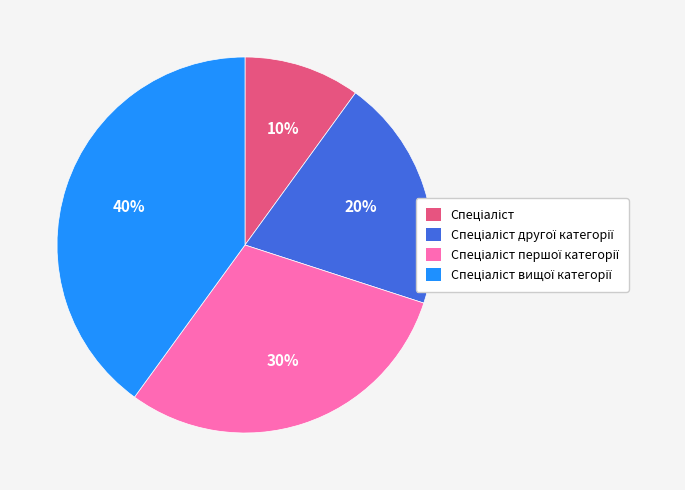

Does any single category account for the majority?

No